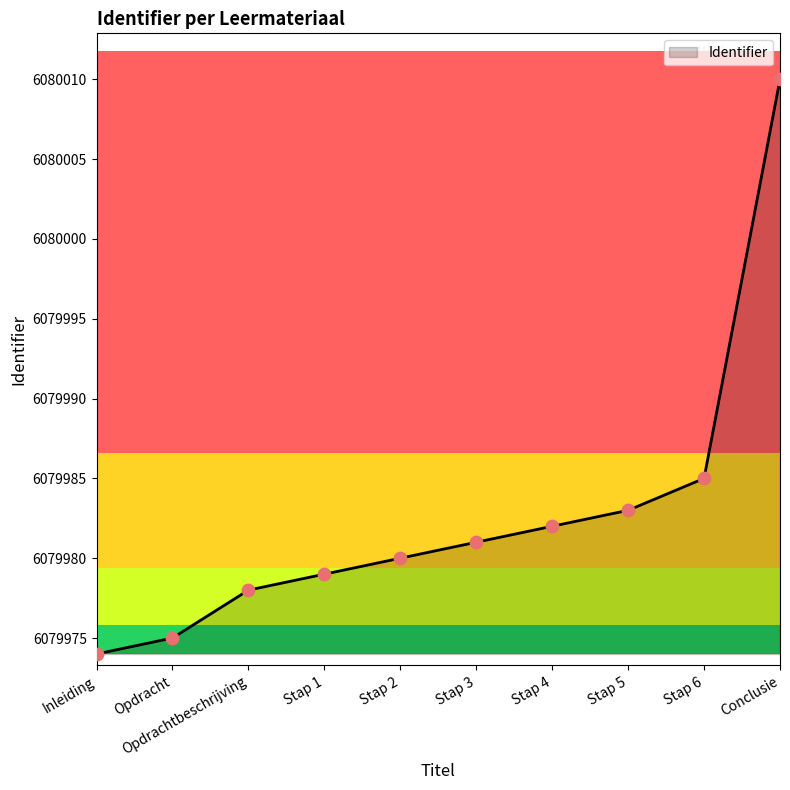

What is the change in value from Stap 2 to Stap 3?

+1